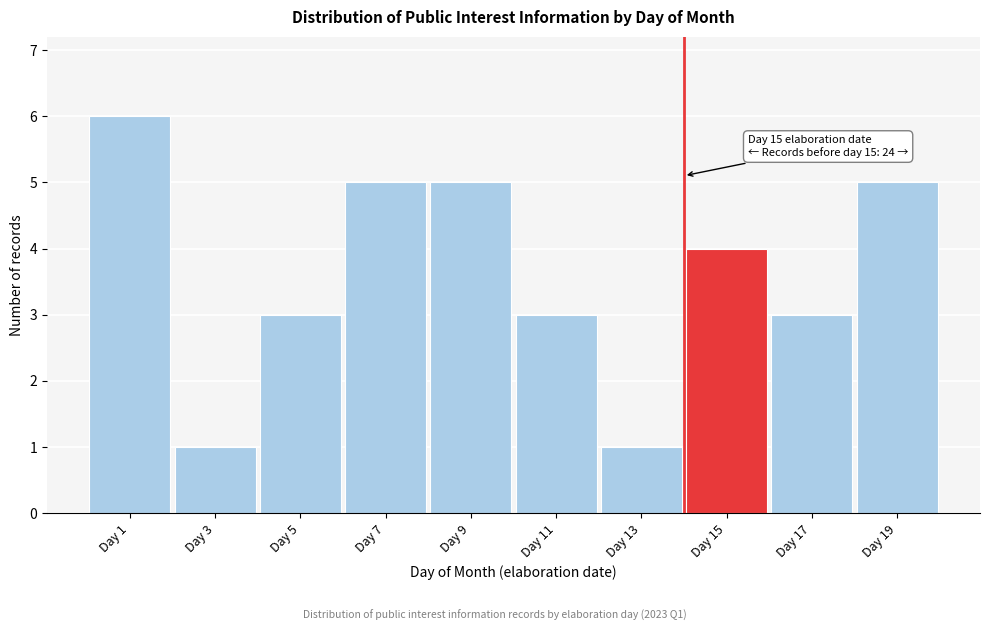

Reading left to right, list all the values displayed in this chart.

6	1	3	5	5	3	1	4	3	5